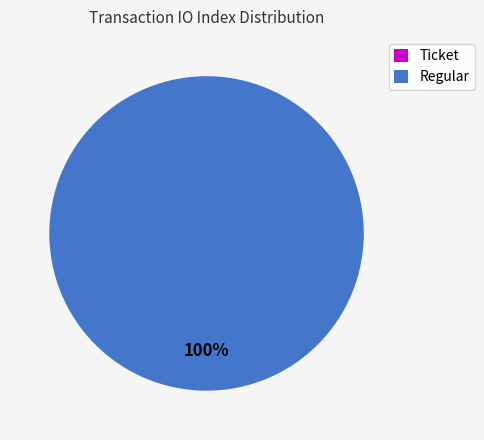

Which category accounts for the majority?

Regular